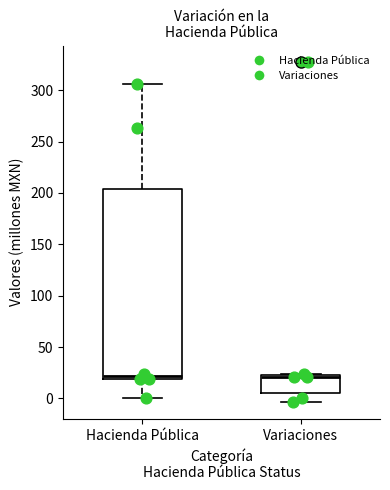

Where does the upper whisker of the box for Hacienda Pública end on the y-axis? The values are not printed on the chart, so give them approximately, as read against the axis.

305